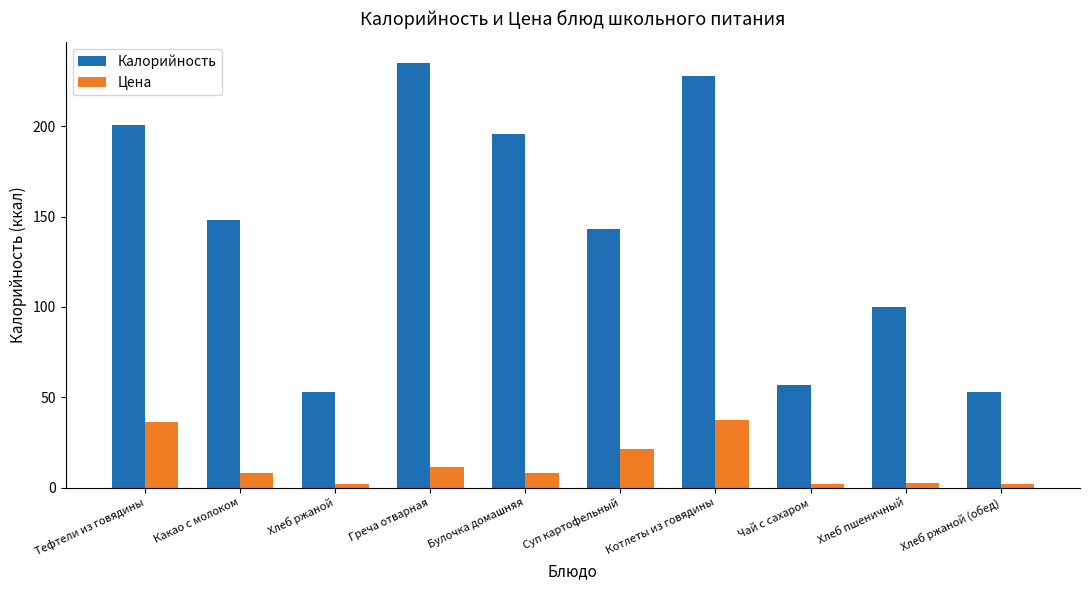

What is the difference between the maximum and minimum values in the Калорийность series?

182.0